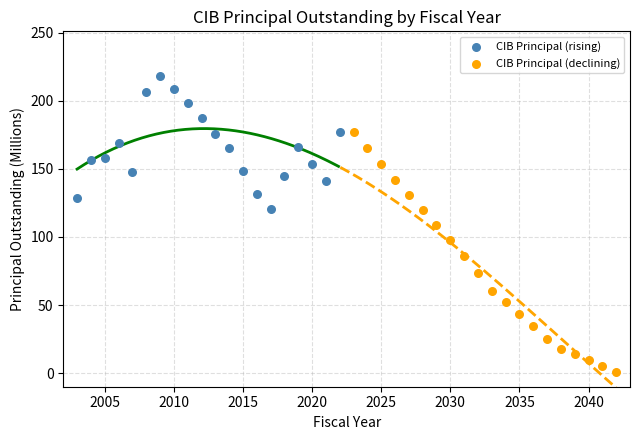

Which series has the widest spread of Y values?

CIB Principal (declining)